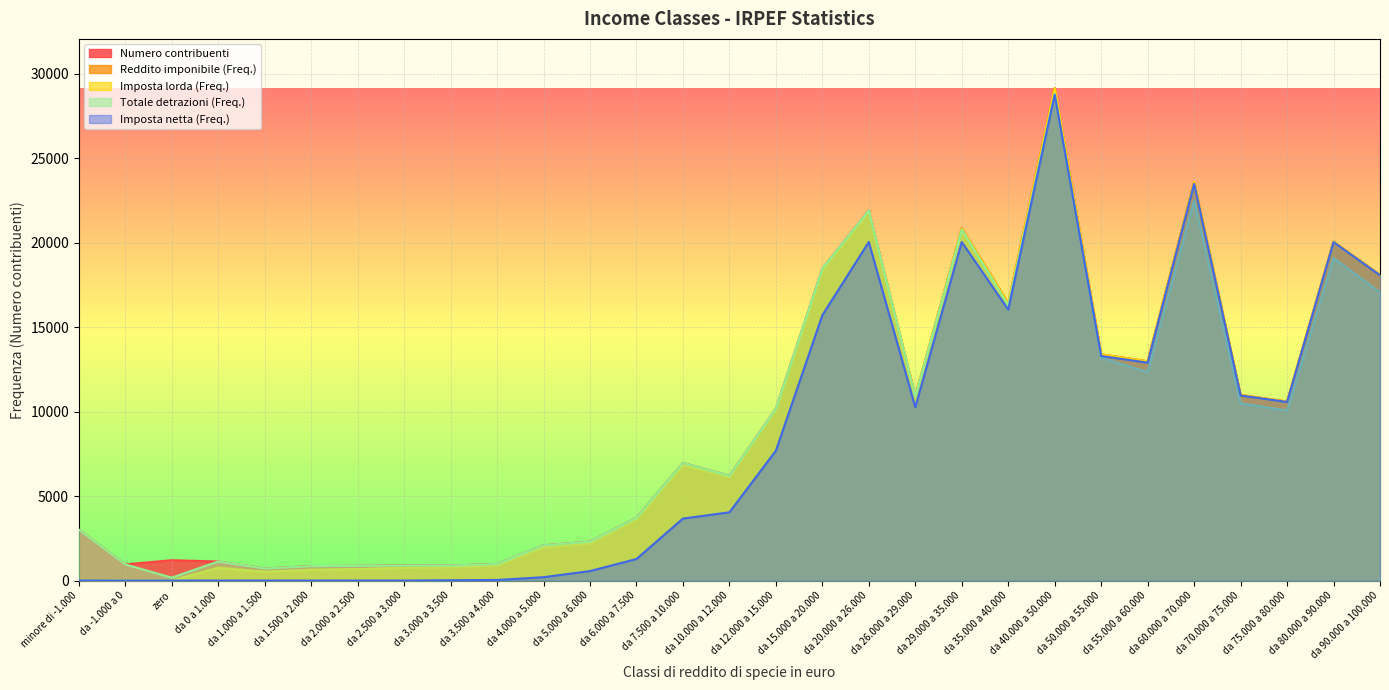

True or false: Imposta netta (Freq.) and Imposta lorda (Freq.) cross at least once.

False